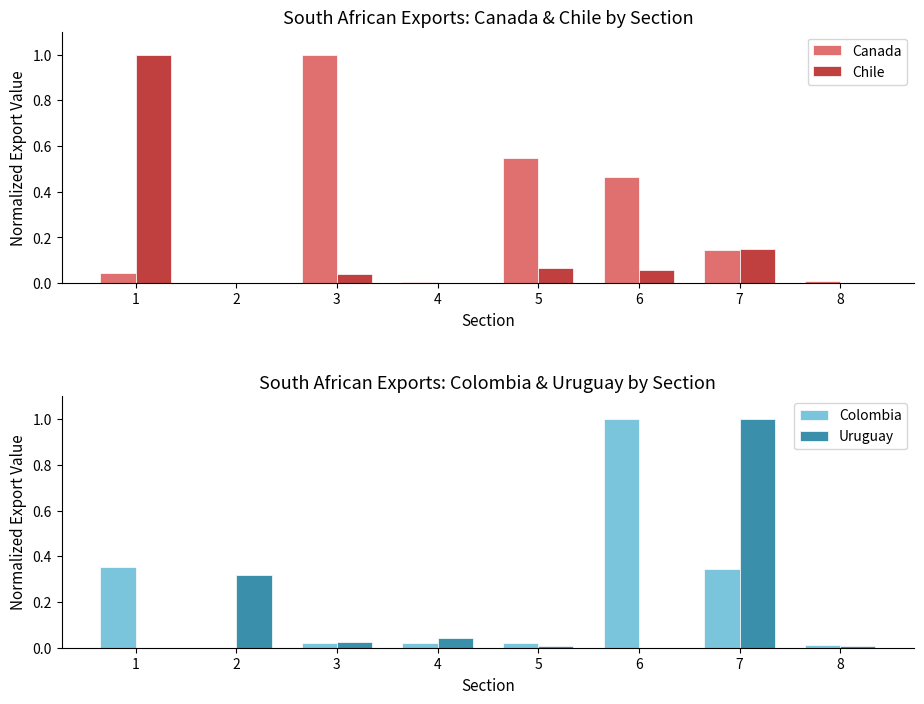

Rank the series by their maximum value, from lowest to highest.

Canada, Chile, Colombia, Uruguay